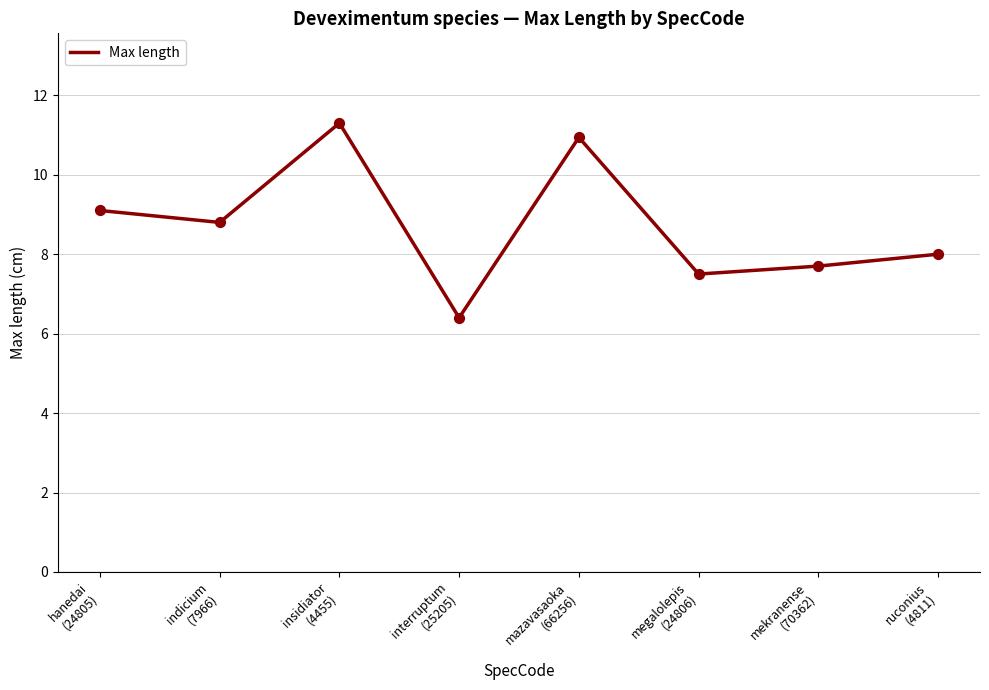

Which has a higher value, megalolepis
(24806) or insidiator
(4455)?

insidiator
(4455)